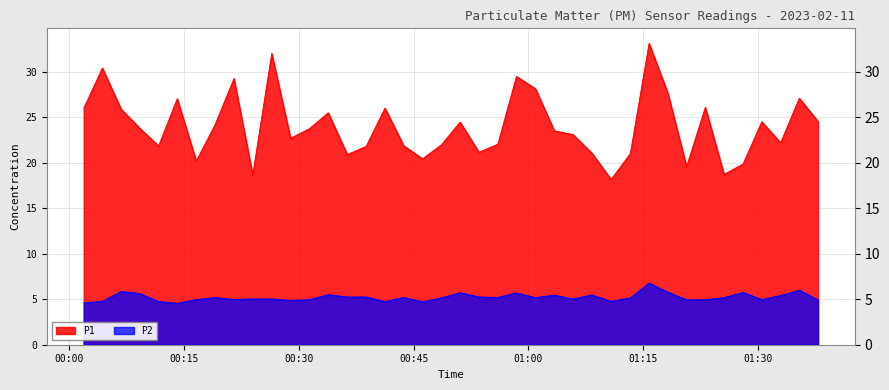

Rank the series by their maximum value, from lowest to highest.

P2, P1